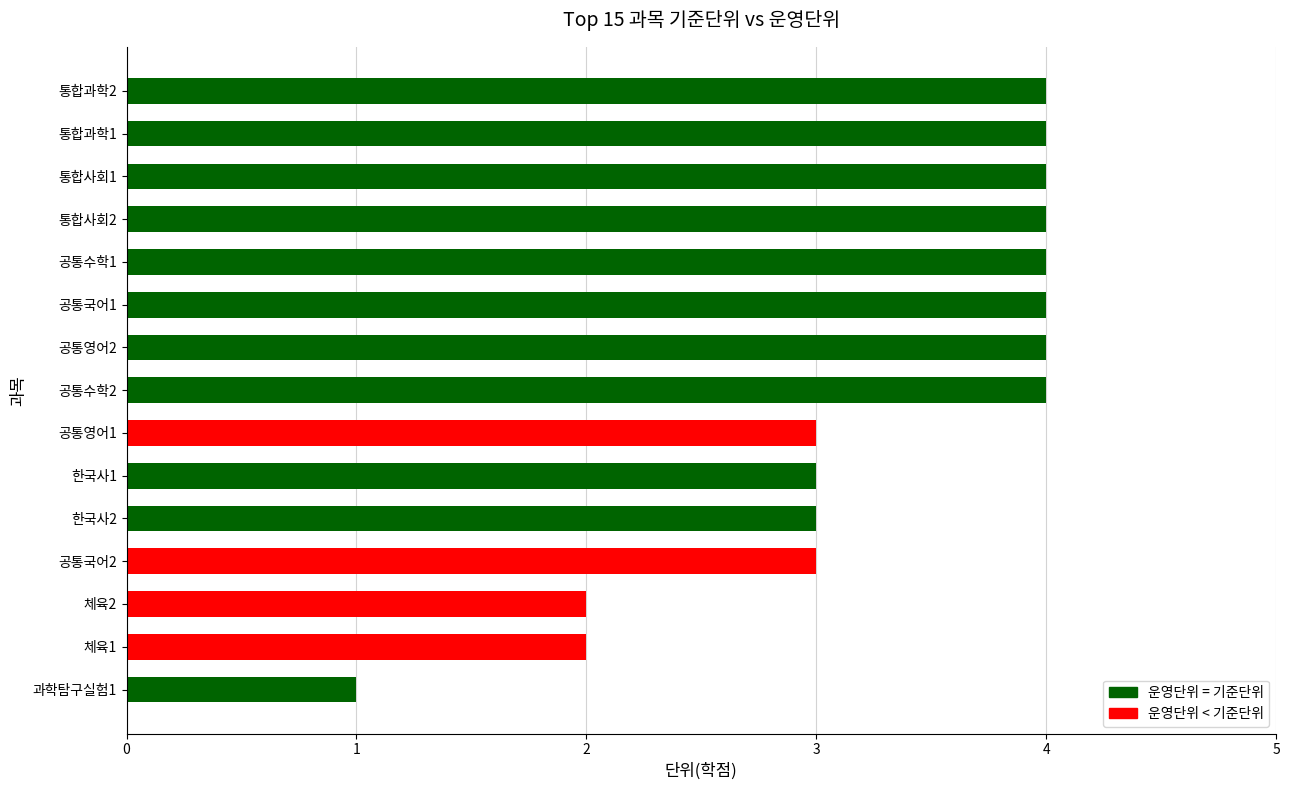

Reading bottom to top, transcribe all the data shown in this chart.

1	2	2	3	3	3	3	4	4	4	4	4	4	4	4